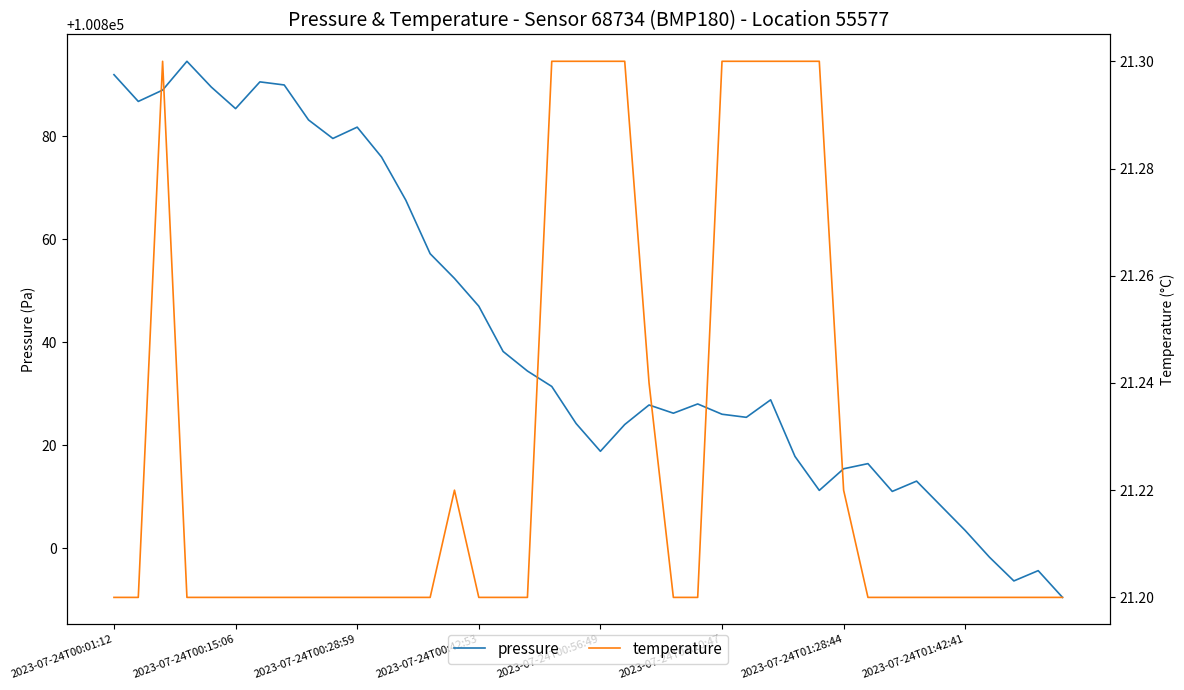

What position from the left is 2023-07-24T00:56:49?

5